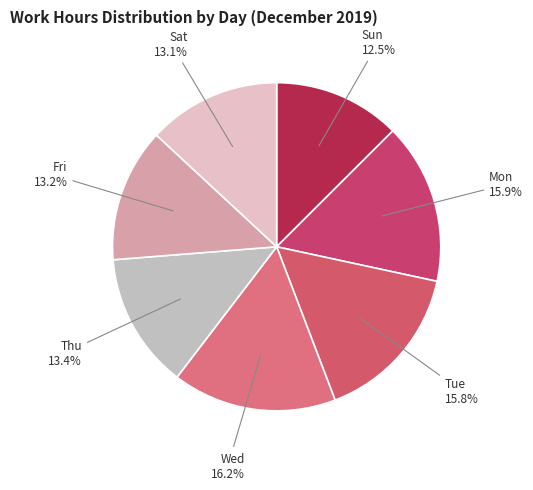

How many slices are in this pie chart?

7